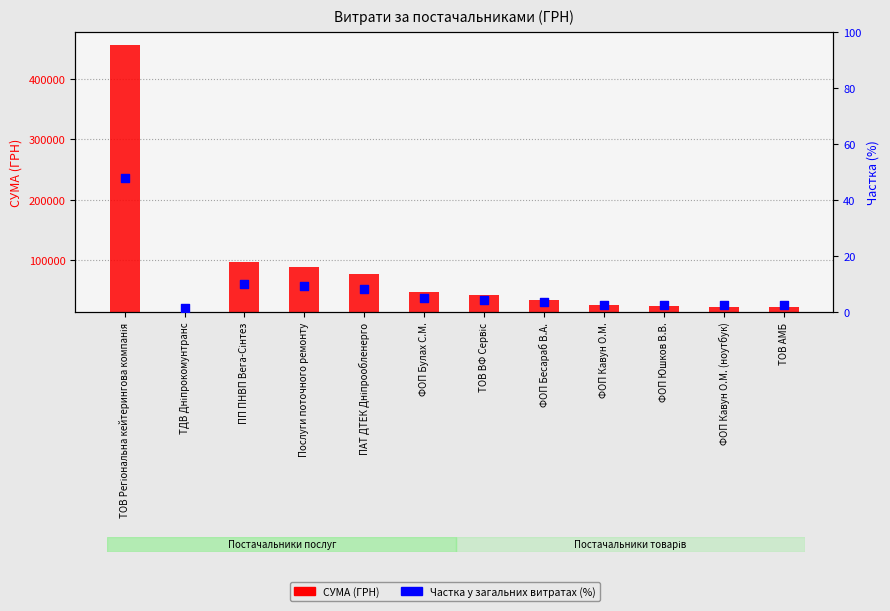

Which series has the largest total across all categories?

СУМА (ГРН)